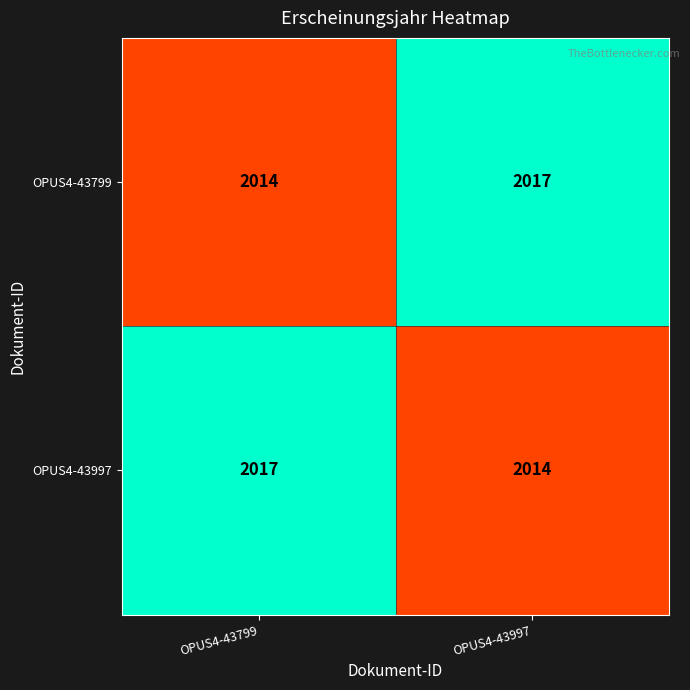

True or false: OPUS4-43997 has a value of 2014 at OPUS4-43997.

True